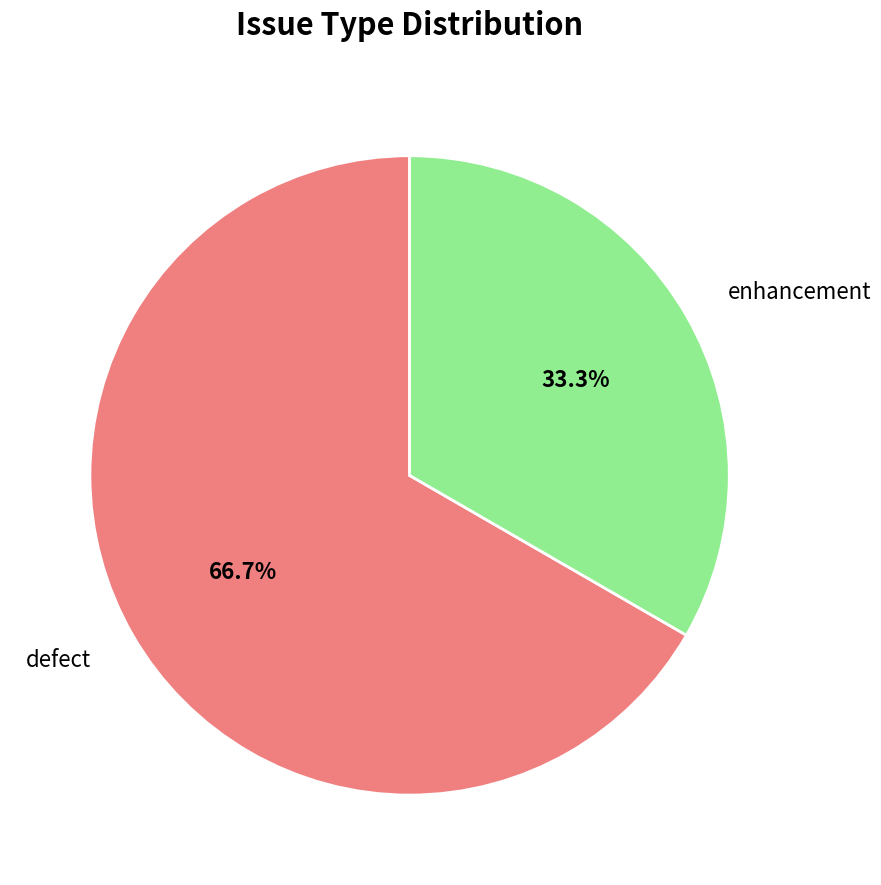

What is the total percentage of defect and enhancement?

100.0%